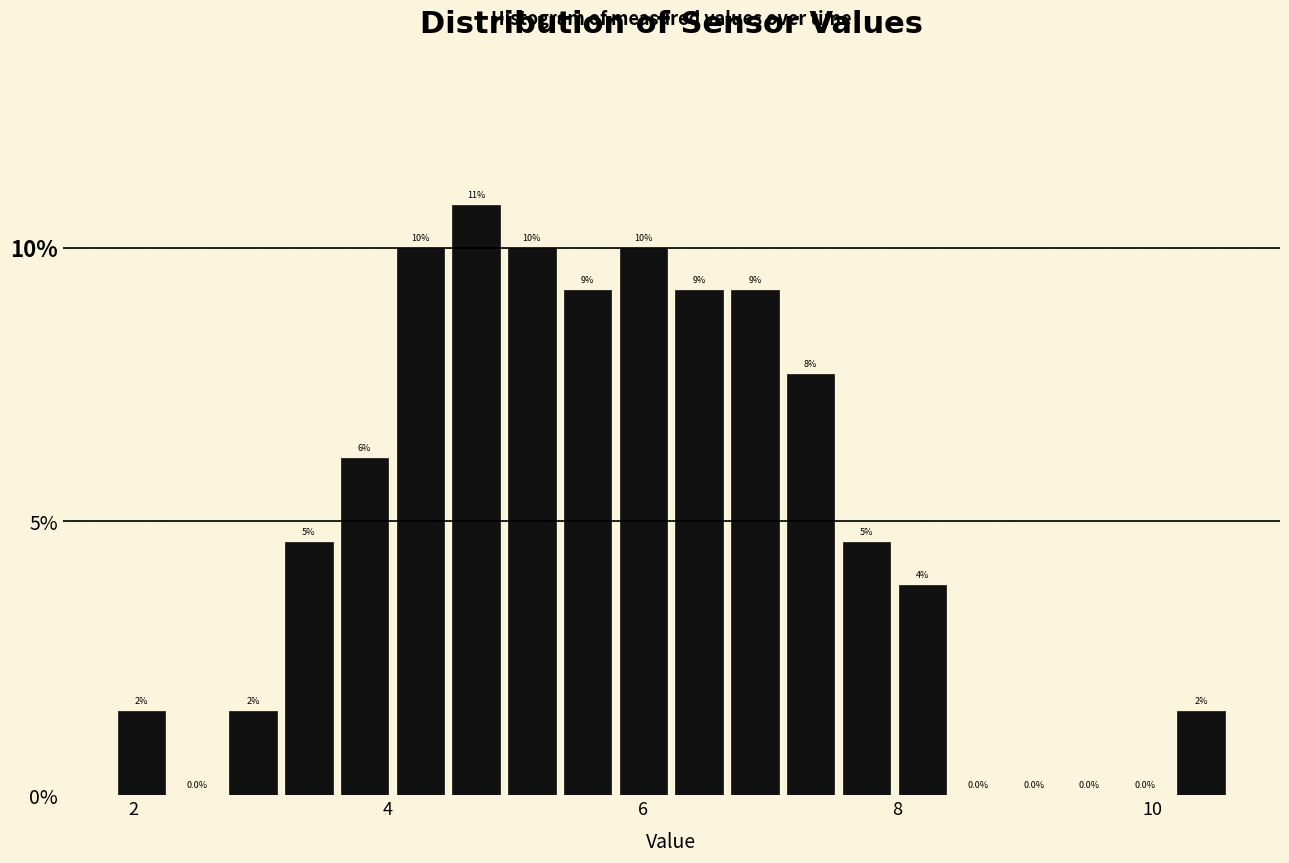

Read against the x-axis, roughly where is the centre of the tallest bar?

4.6